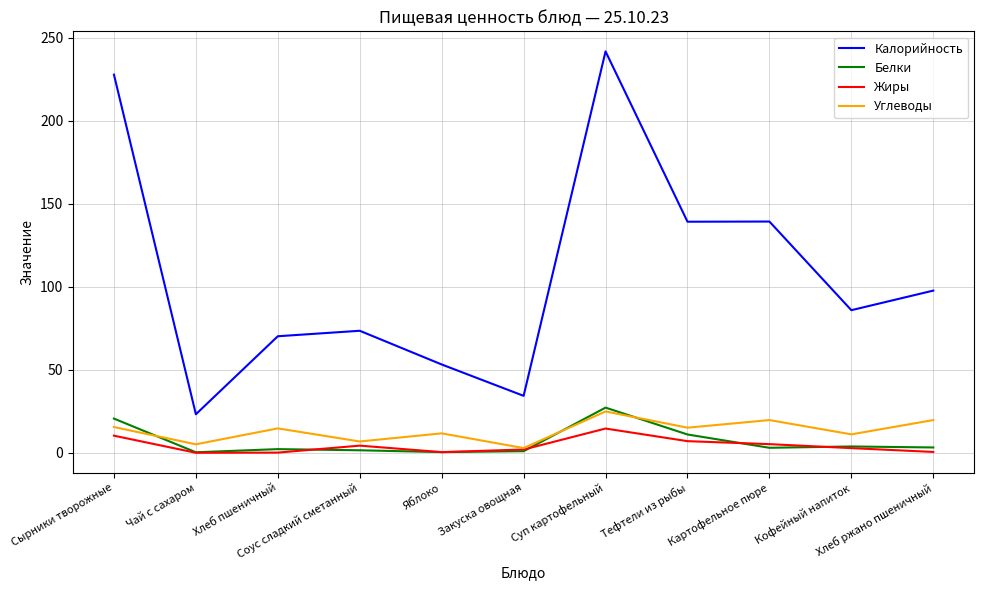

True or false: Калорийность and Белки cross at least once.

False